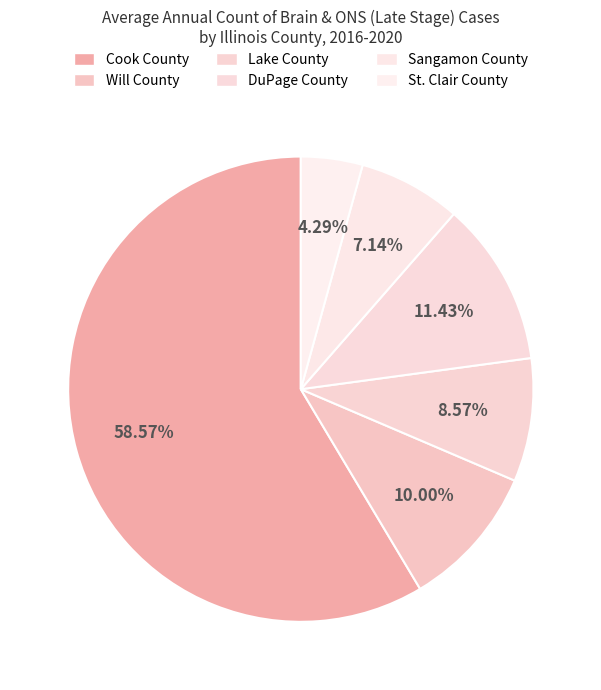

What is the largest slice in the pie chart?

Cook County